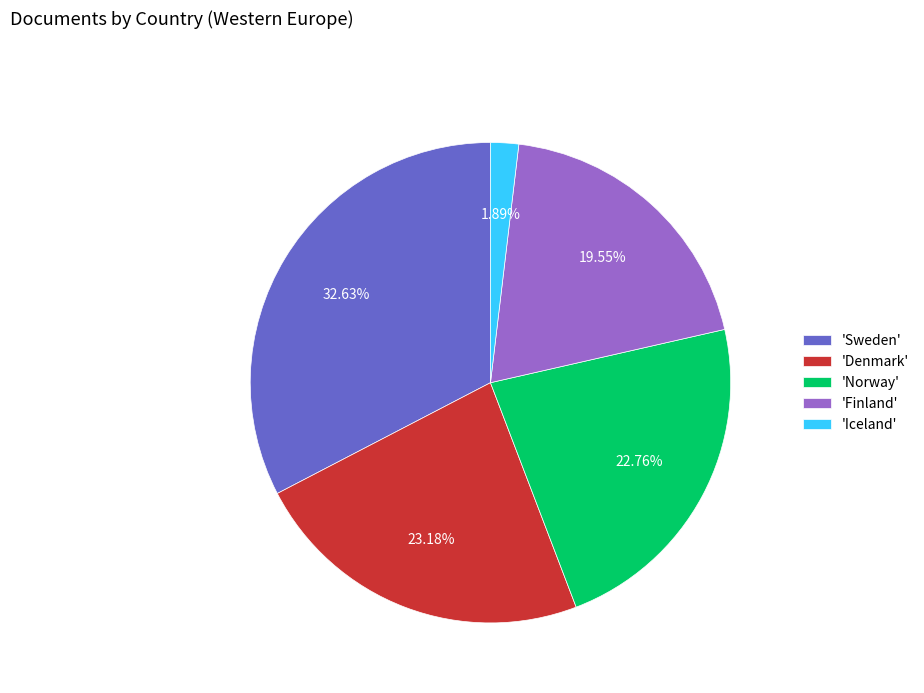

To the nearest percent, what is the difference between the largest and smallest slice percentages?

31%